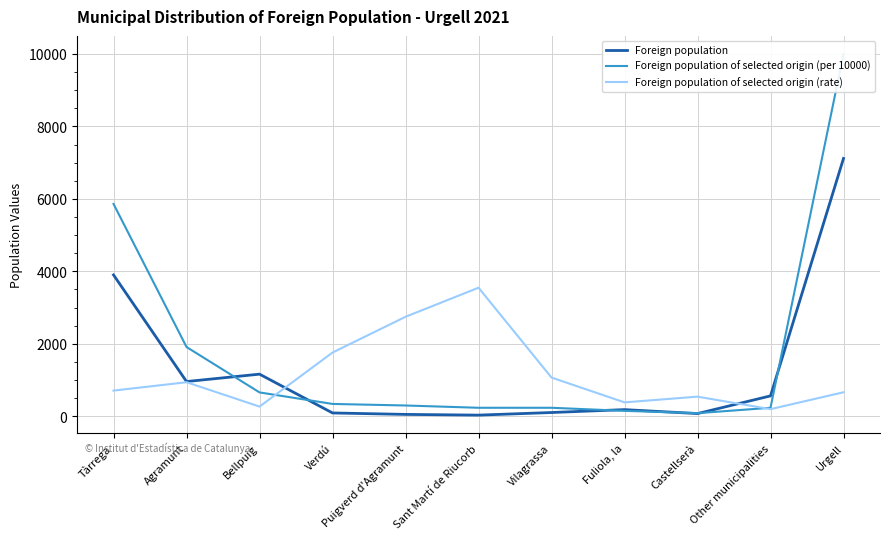

The value of Foreign population of selected origin (rate) at Other municipalities is 44. True or false?

False